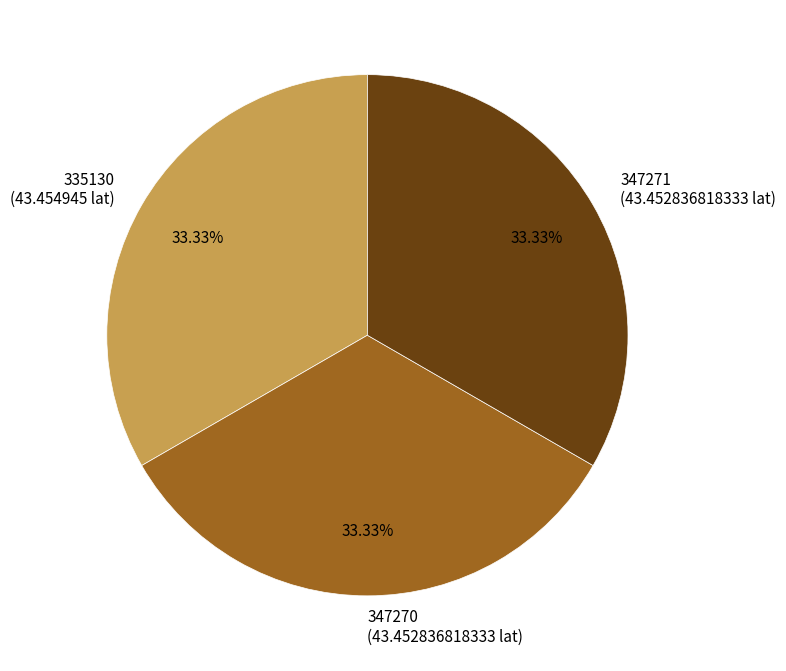

How many segments does this pie chart have?

3